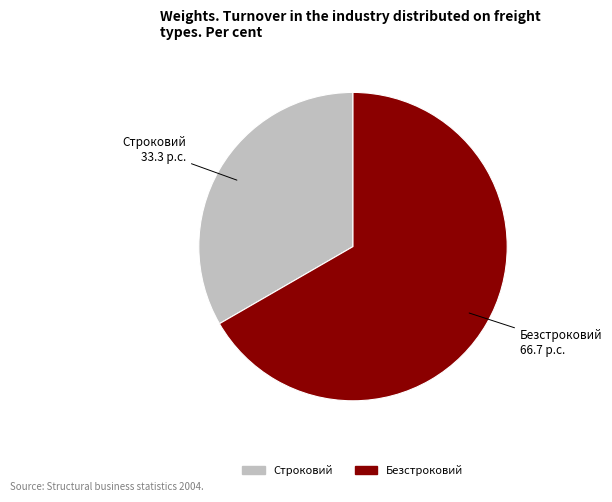

Which category has the biggest portion of the pie?

Безстроковий